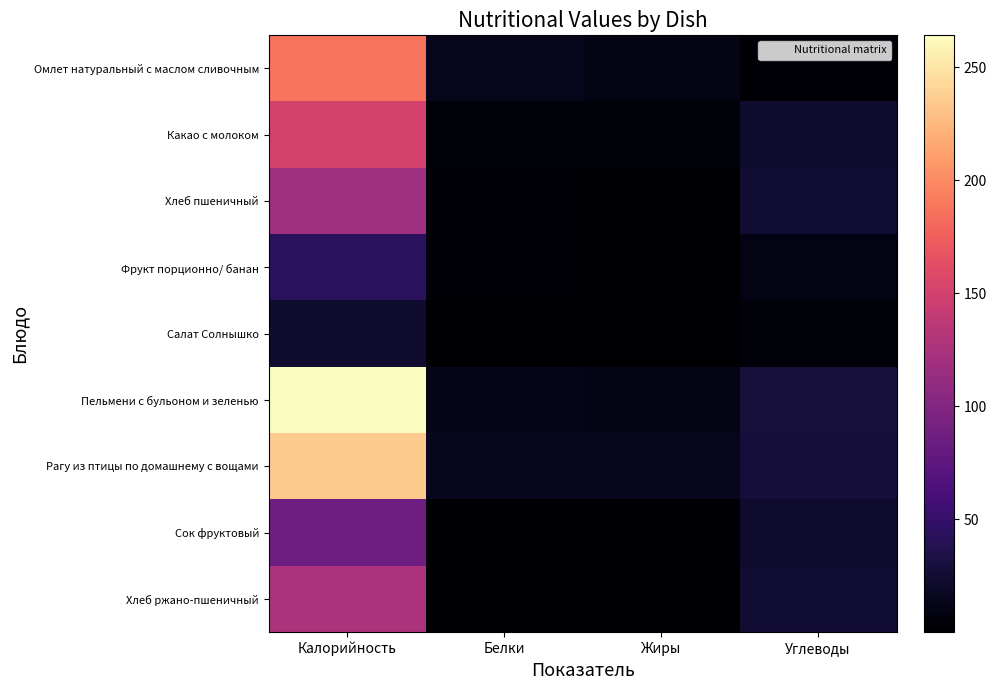

At Калорийность, list the series in order from smallest to largest.

Салат Солнышко, Фрукт порционно/ банан, Сок фруктовый, Хлеб пшеничный, Хлеб ржано-пшеничный, Какао с молоком, Омлет натуральный с маслом сливочным, Рагу из птицы по домашнему с вощами, Пельмени с бульоном и зеленью